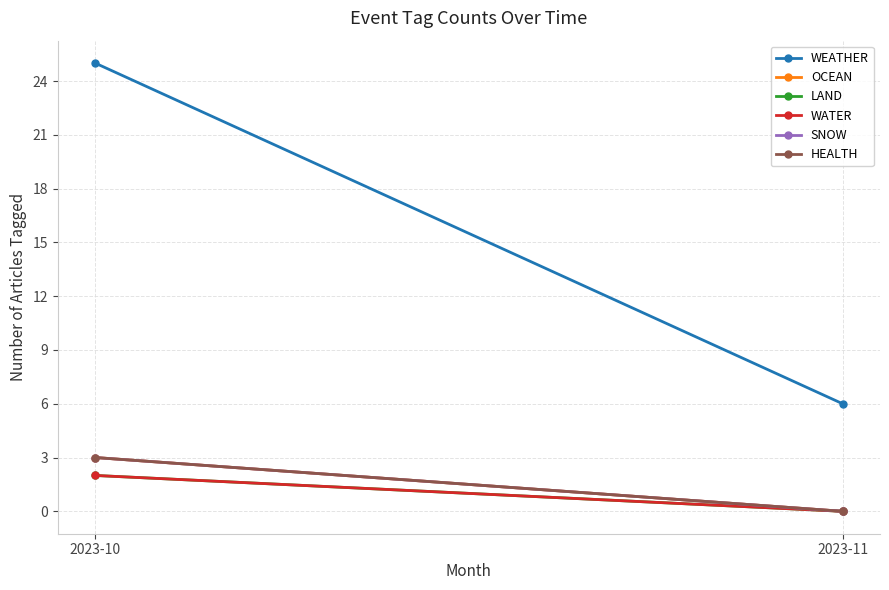

What is the spread (max minus min) of values at 2023-10?

23